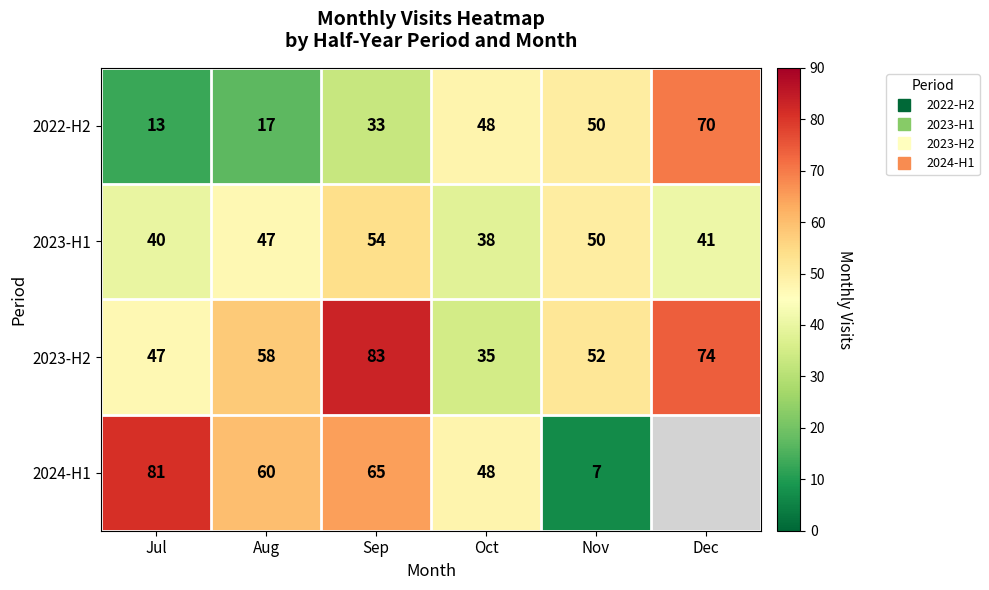

What is the lowest value of the 2023-H2 series?

35.0